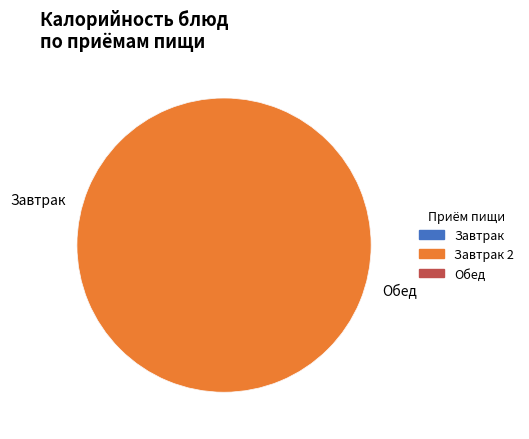

Does any single category account for the majority?

Yes